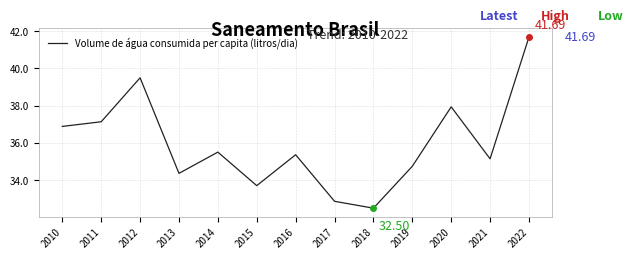

Which label corresponds to the smallest value in the chart?

2018